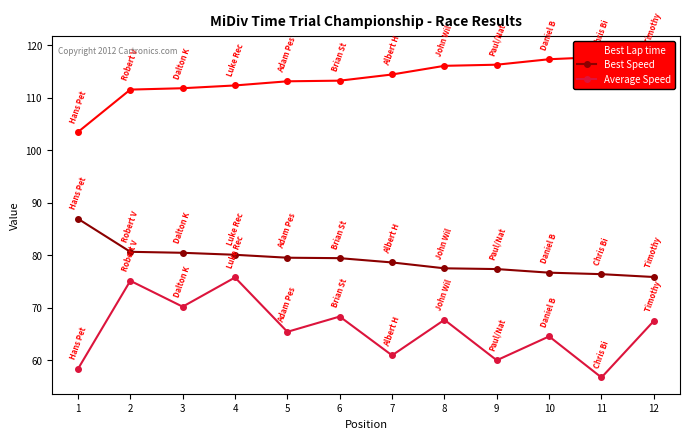

At which label does Best Speed first exceed 79?

1